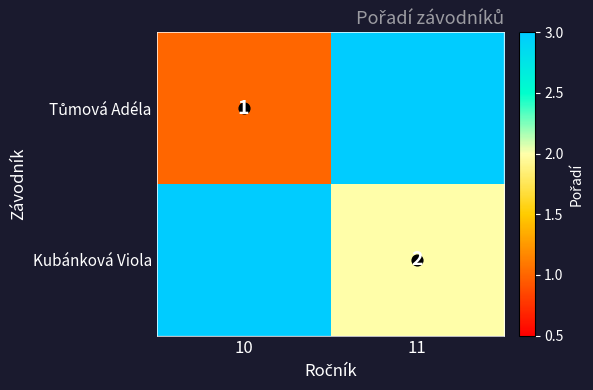

List the series in order of their peak value, lowest first.

Tůmová Adéla, Kubánková Viola